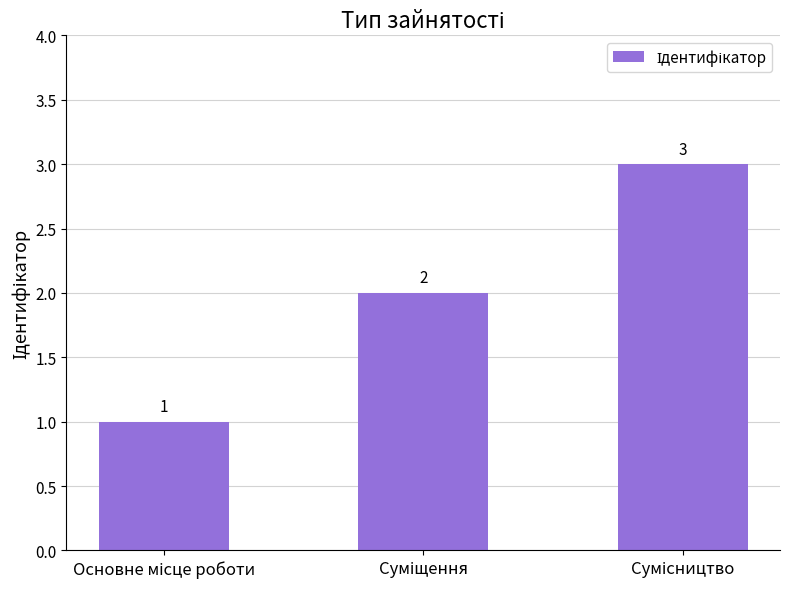

What is the value of the 3rd bar from the left?

3